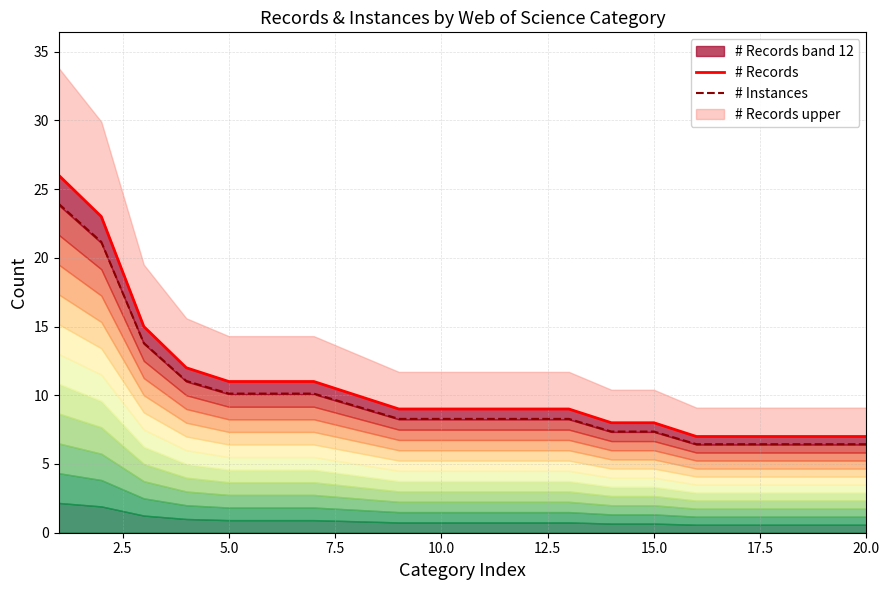

Is the value of # Records at 15.0 greater than the value of # Instances at 5.0?

No